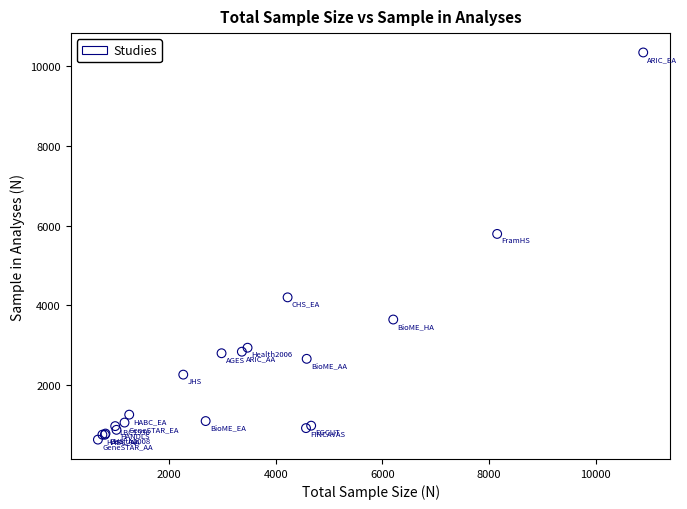

What Y value in the scatter plot is closest to 5485?

5790